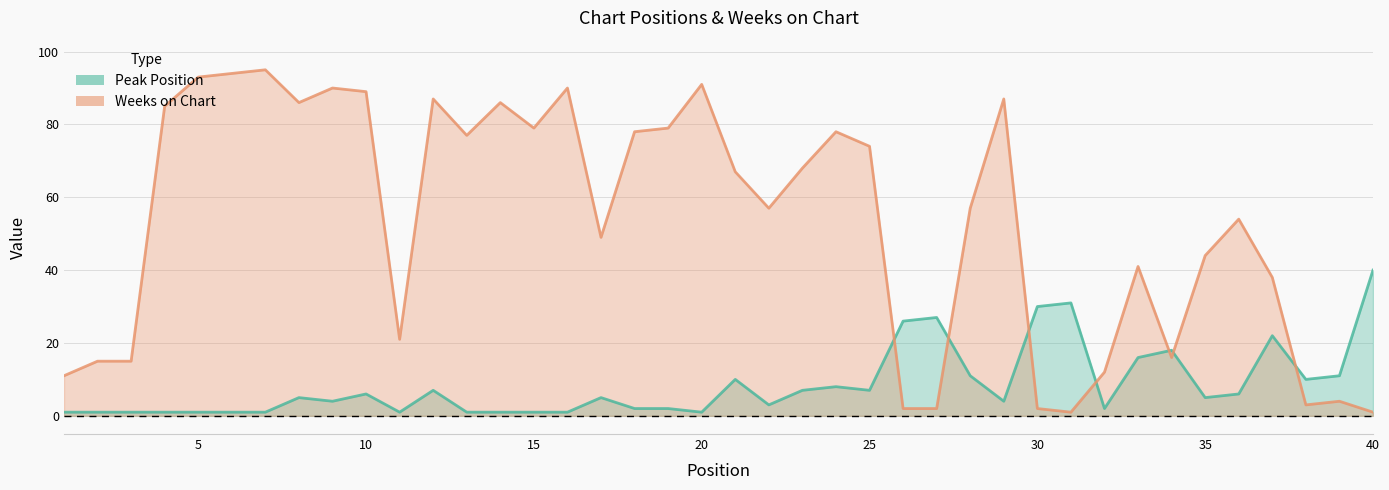

Reading left to right, what are all the values shown in this chart?

Peak Position: 1	1	1	1	1	1	1	5	4	6	1	7	1	1	1	1	5	2	2	1	10	3	7	8	7	26	27	11	4	30	31	2	16	18	5	6	22	10	11	40
Weeks on Chart: 11	15	15	85	93	94	95	86	90	89	21	87	77	86	79	90	49	78	79	91	67	57	68	78	74	2	2	57	87	2	1	12	41	16	44	54	38	3	4	1